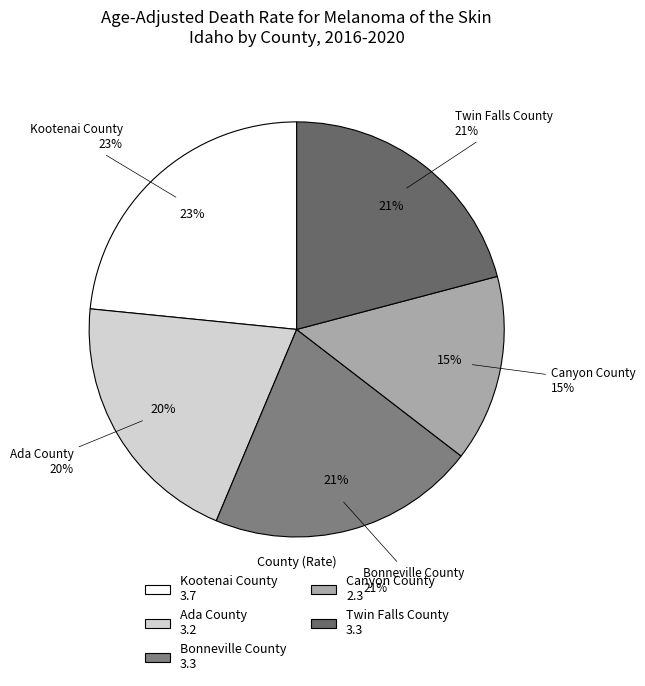

What is the ratio of the value at Kootenai County to the value at Twin Falls County?

1.1